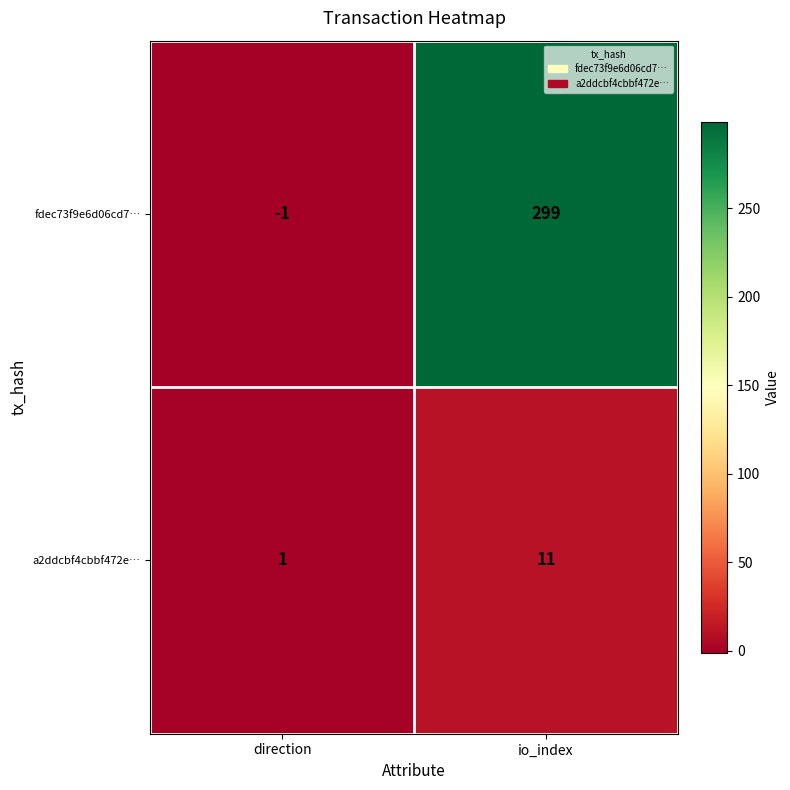

Reading left to right, extract all data points from this chart.

fdec73f9e6d06cd7…: -1	299
a2ddcbf4cbbf472e…: 1	11